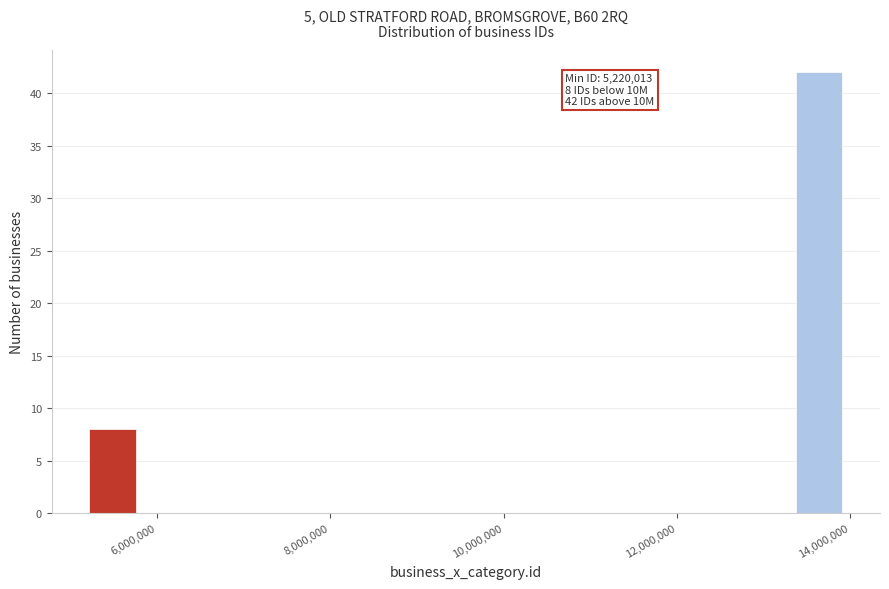

Around what value on the x-axis is the tallest bar? Give the approximate position of its centre, as read against the axis.

13600000